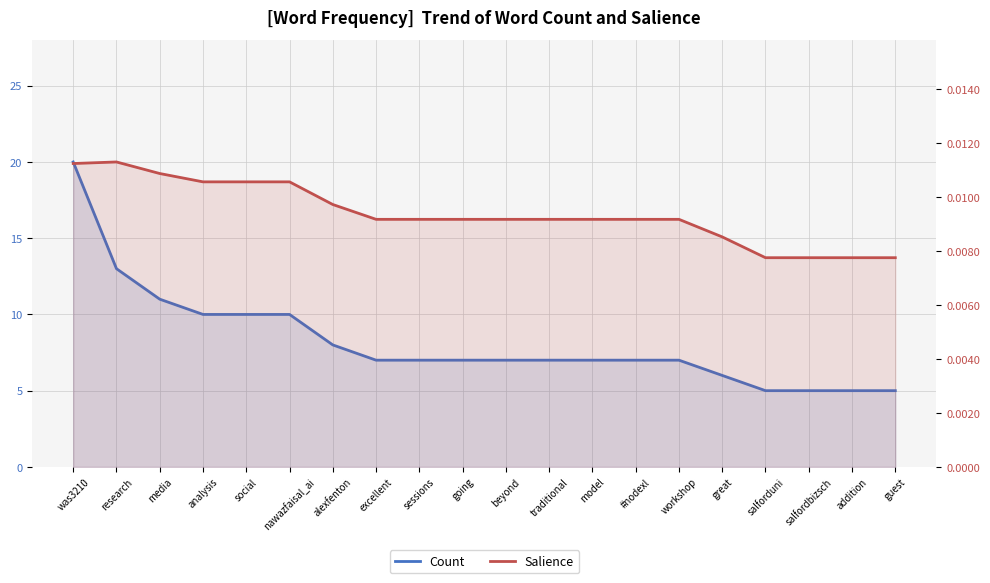

What is the label of the 17th point from the left?

salforduni